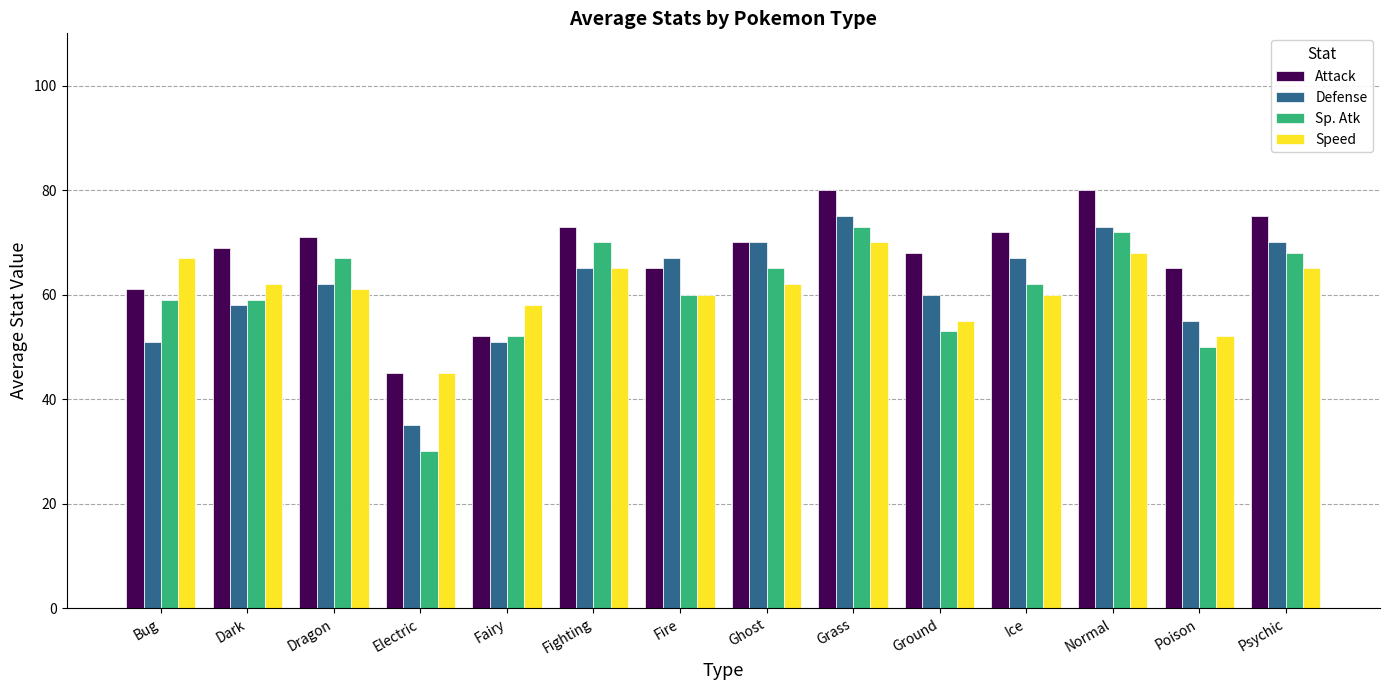

Which category has the lowest value in the Speed series?

Electric